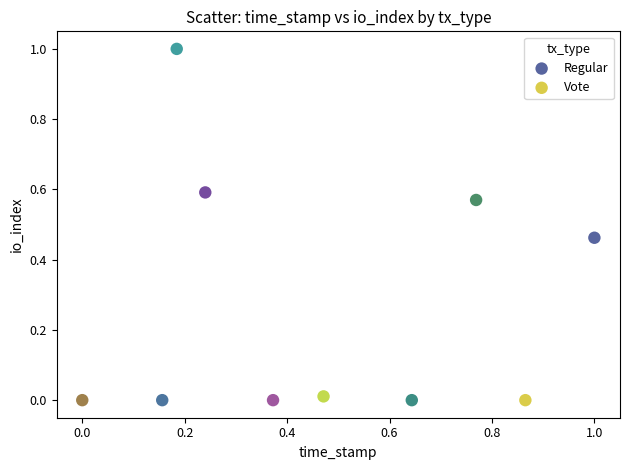

Which series contains the lowest Y value?

Vote